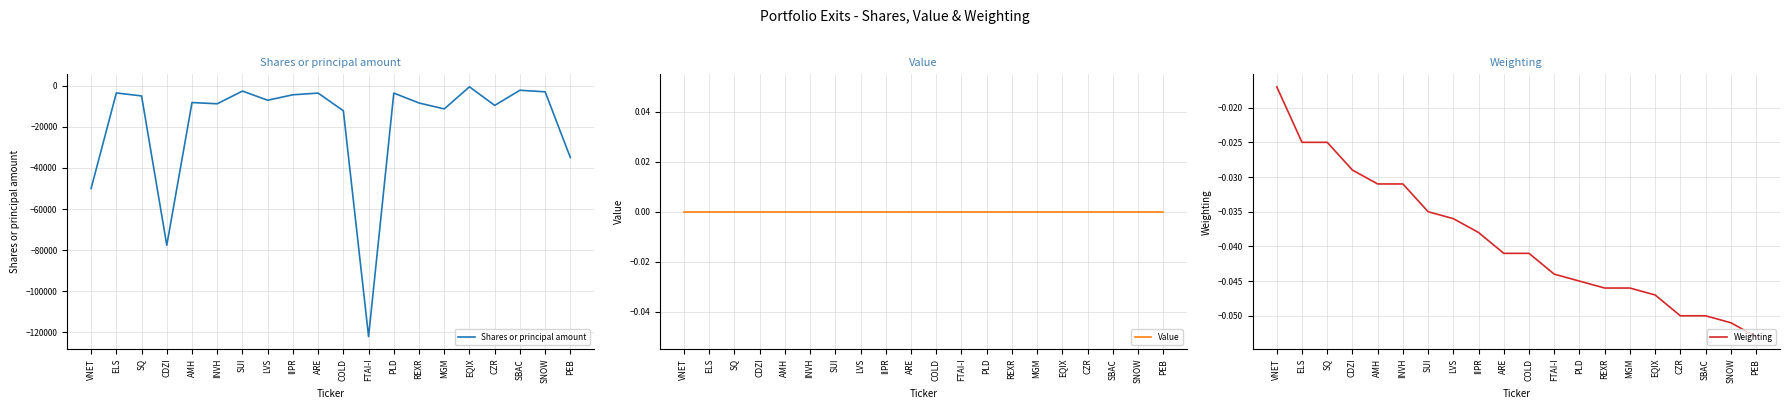

True or false: Shares or principal amount and Weighting intersect in this chart.

False